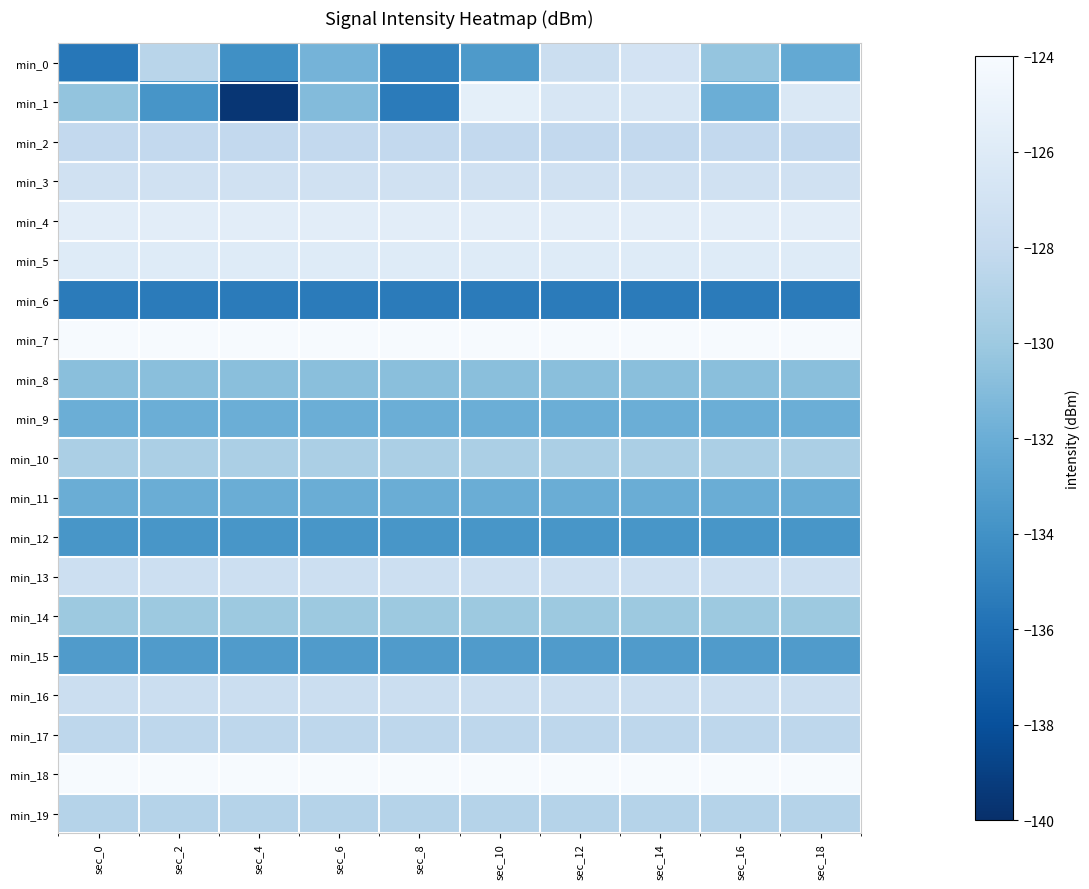

Which series has the largest total across all categories?

min_7